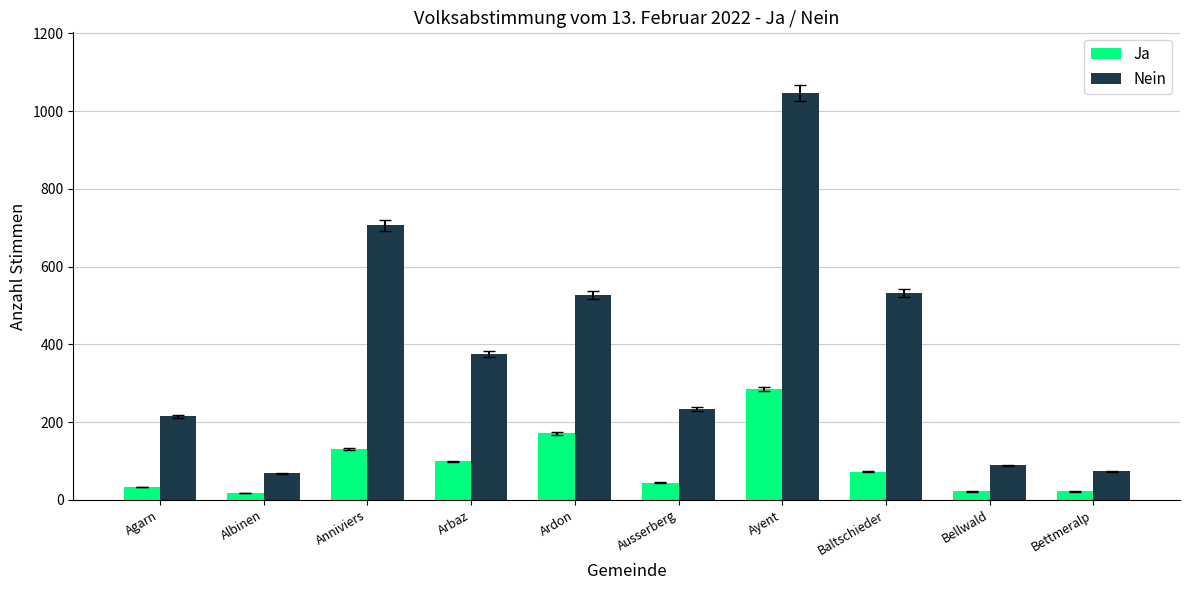

What is the value of the Nein bar at the 5th from the left?

527